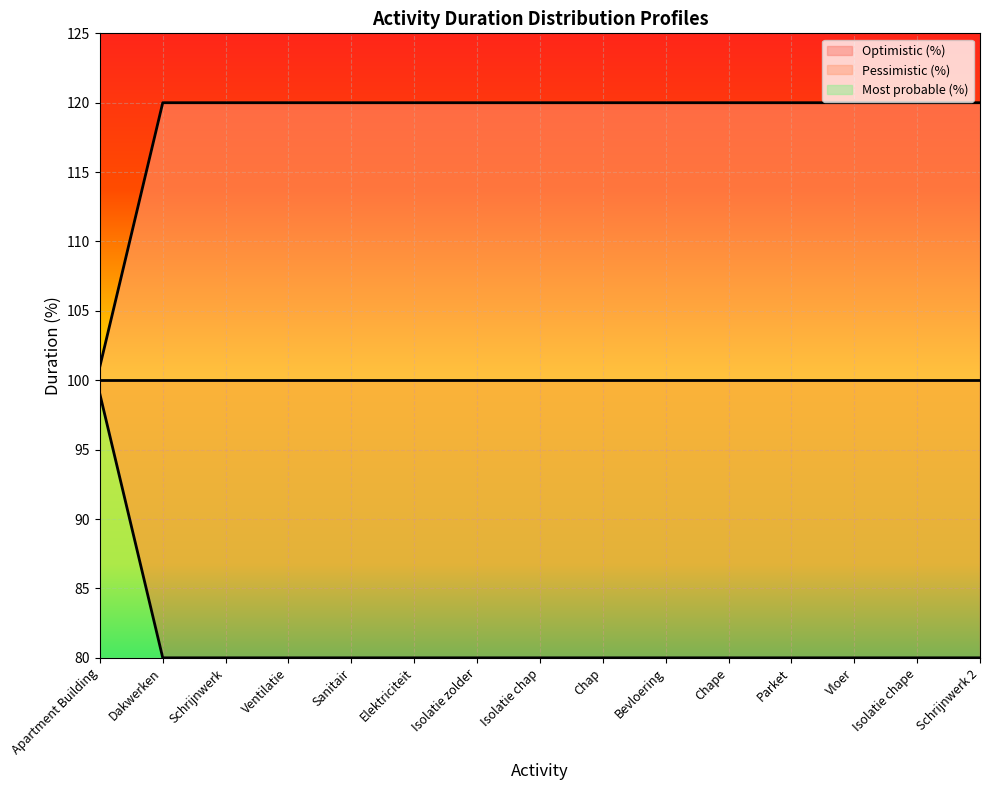

List the labels in order of Optimistic (%) value, smallest first.

Dakwerken, Schrijnwerk, Ventilatie, Sanitair, Elektriciteit, Isolatie zolder, Isolatie chap, Chap, Bevloering, Chape, Parket, Vloer, Isolatie chape, Schrijnwerk 2, Apartment Building